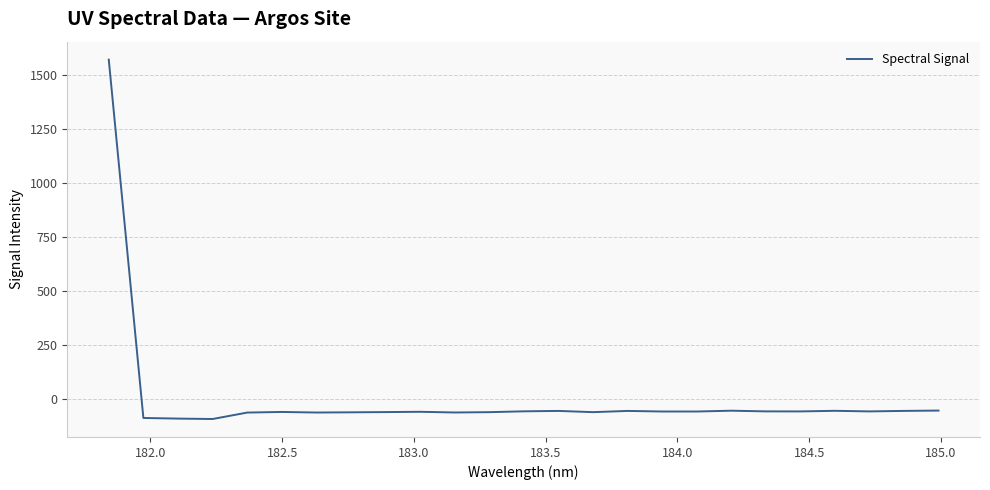

What is the maximum value shown in the chart?

1572.0